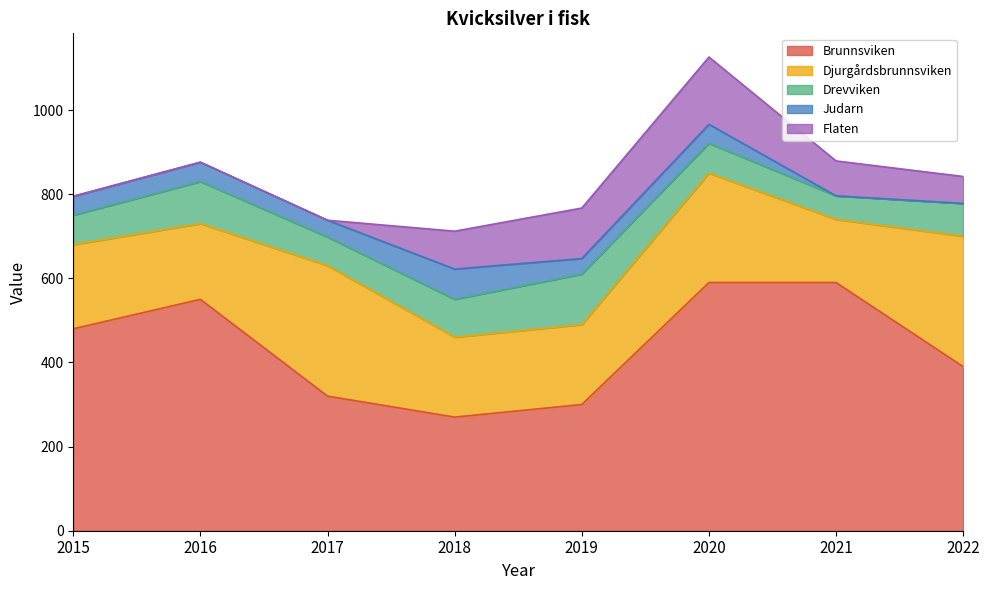

Where does the Flaten series first go above 83?

2018